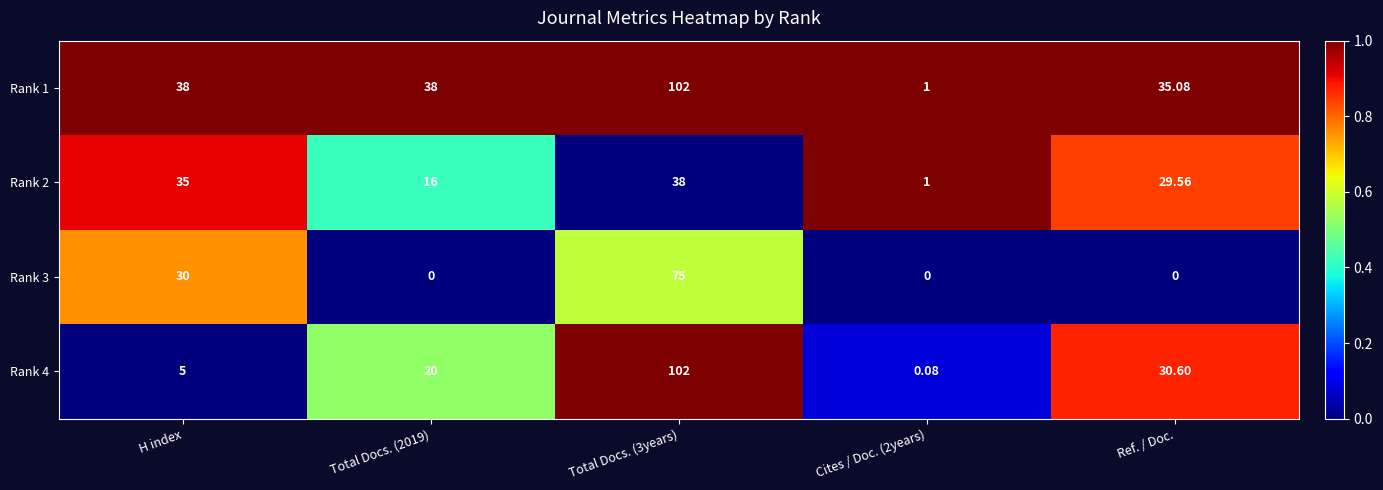

At which label is Rank 3 closest to 37?

H index